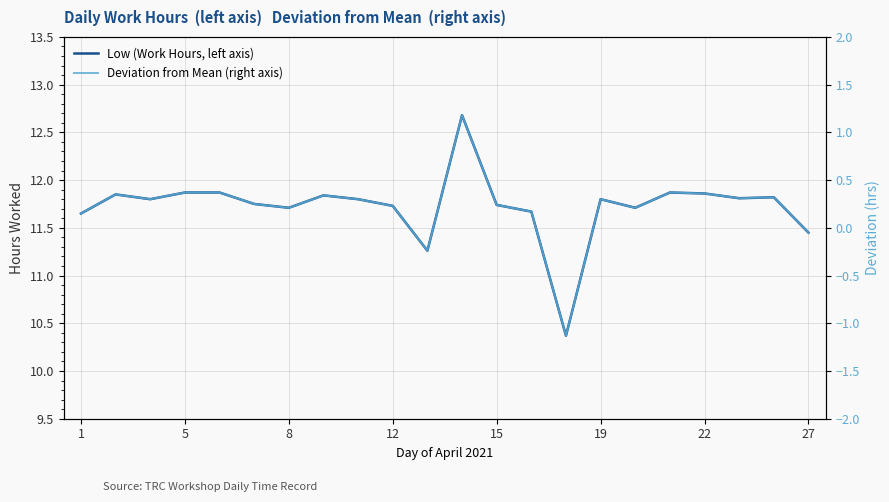

Between 27 and 13, which is larger?

27